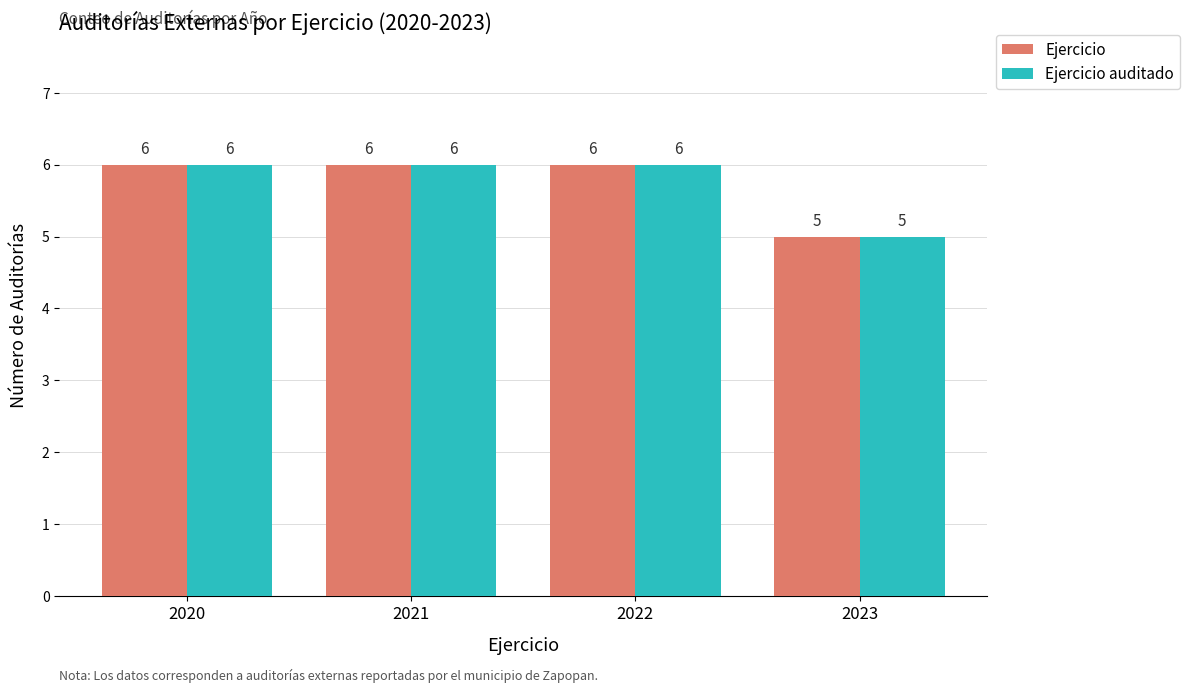

Which category has the lowest value across all series?

2023